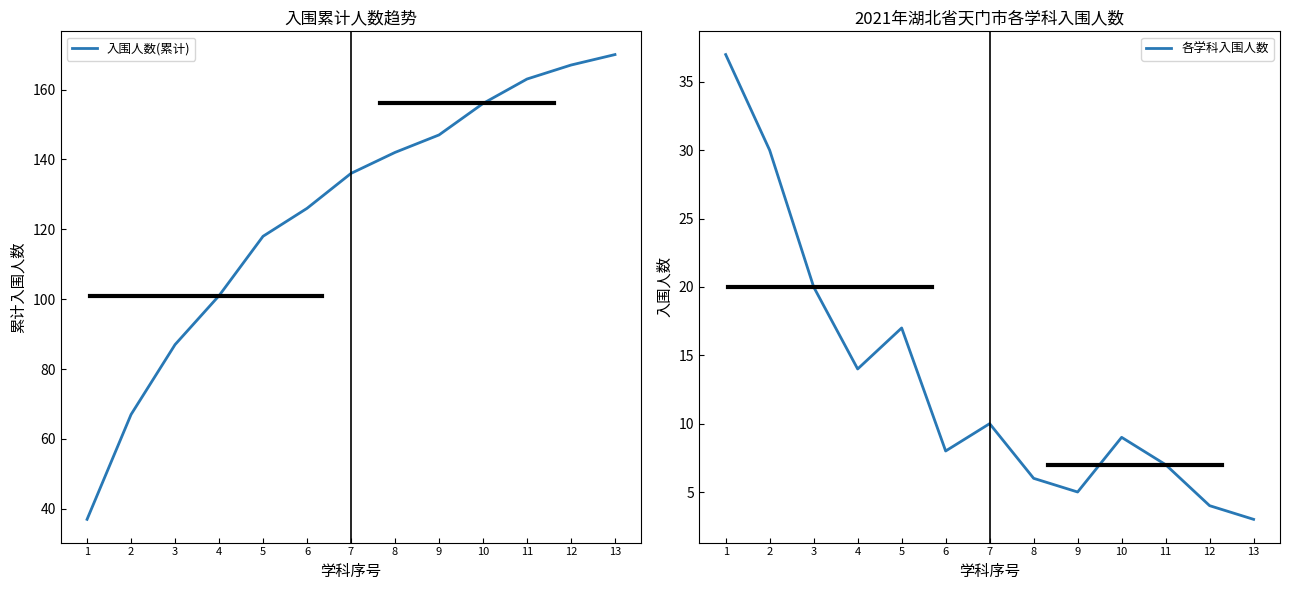

True or false: 入围人数(累计) and 各学科入围人数 cross at least once.

False